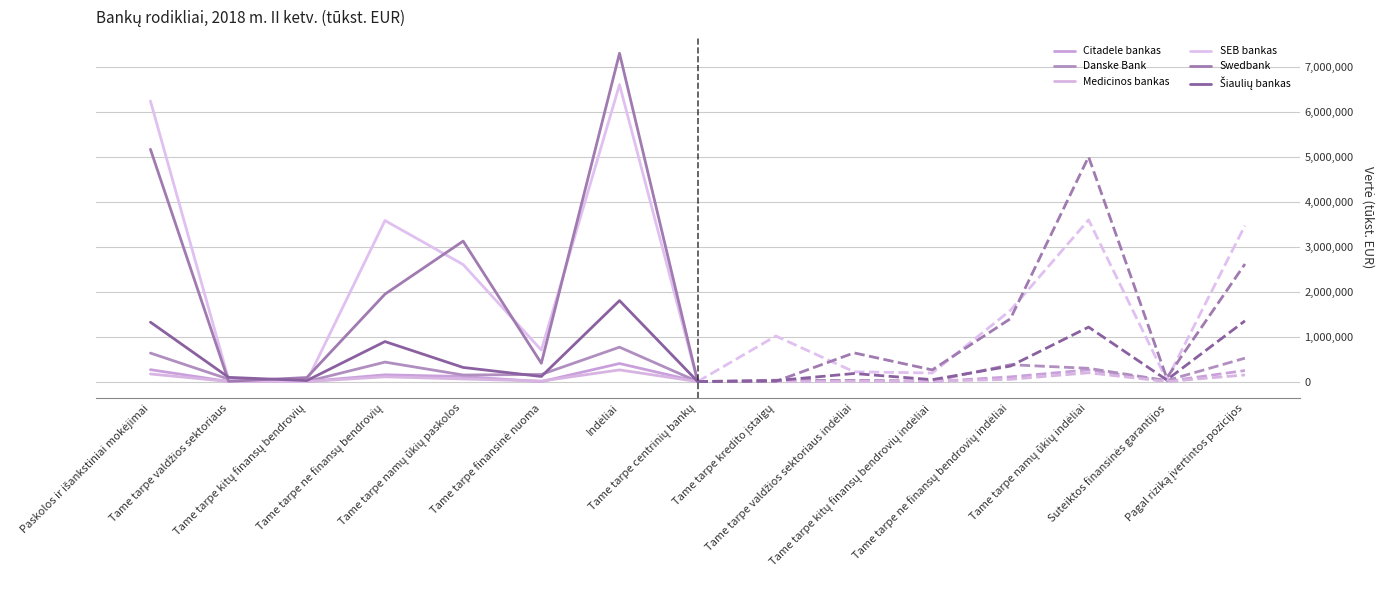

What is the average value of the Šiaulių bankas series?

569556.6